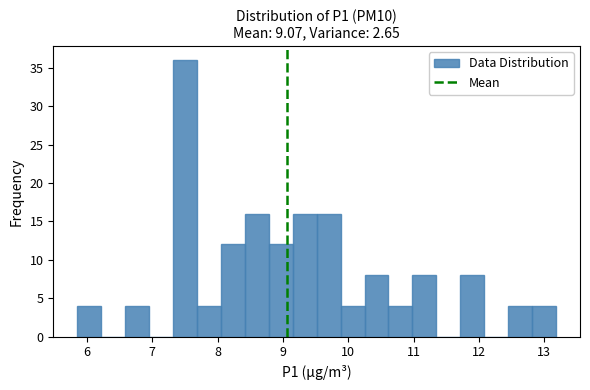

Around what value on the x-axis is the tallest bar? Give the approximate position of its centre, as read against the axis.

7.5